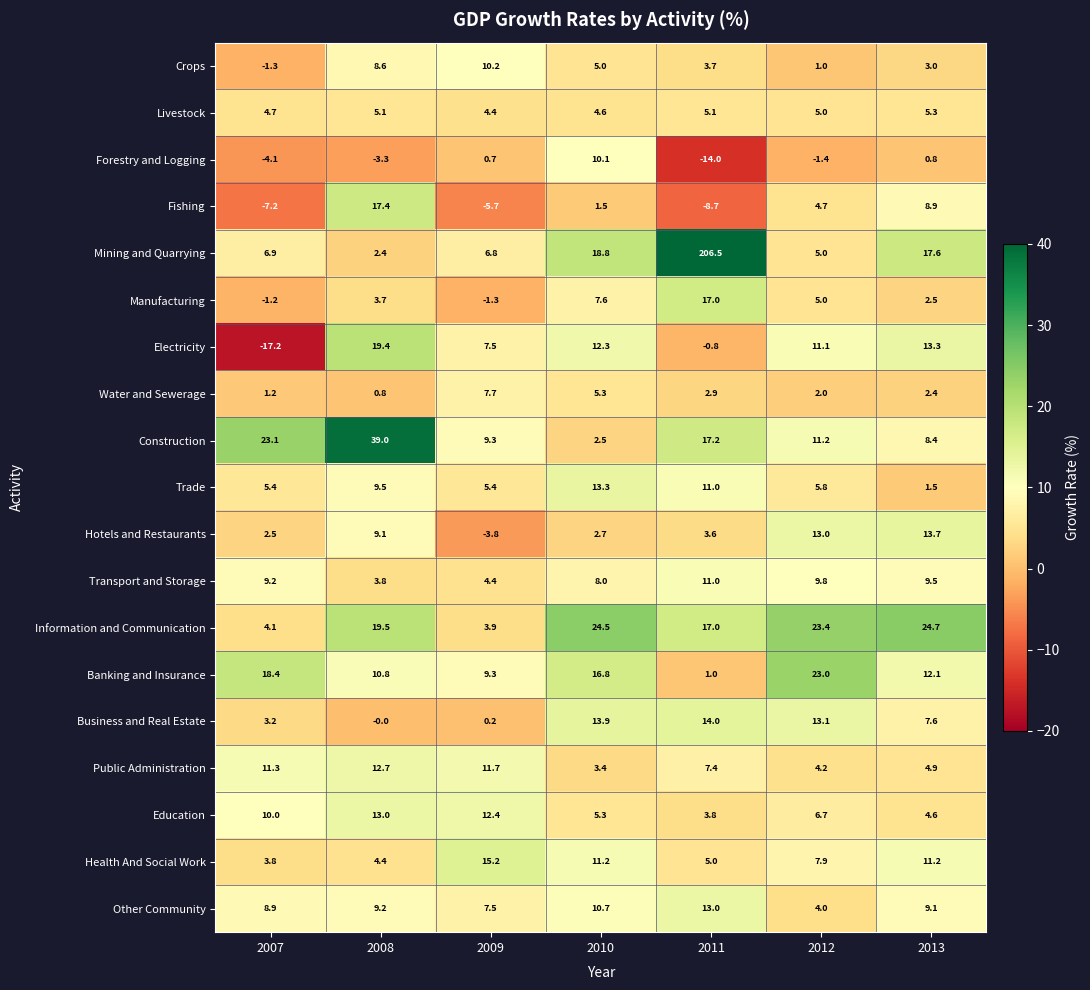

Which label corresponds to the smallest value in the chart?

2007